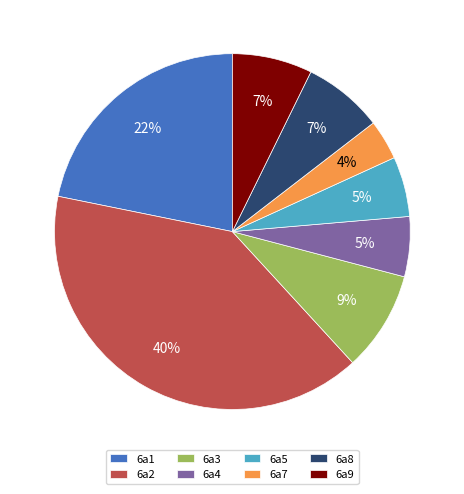

Combined, do 6a2 and 6a7 account for over 50%?

No